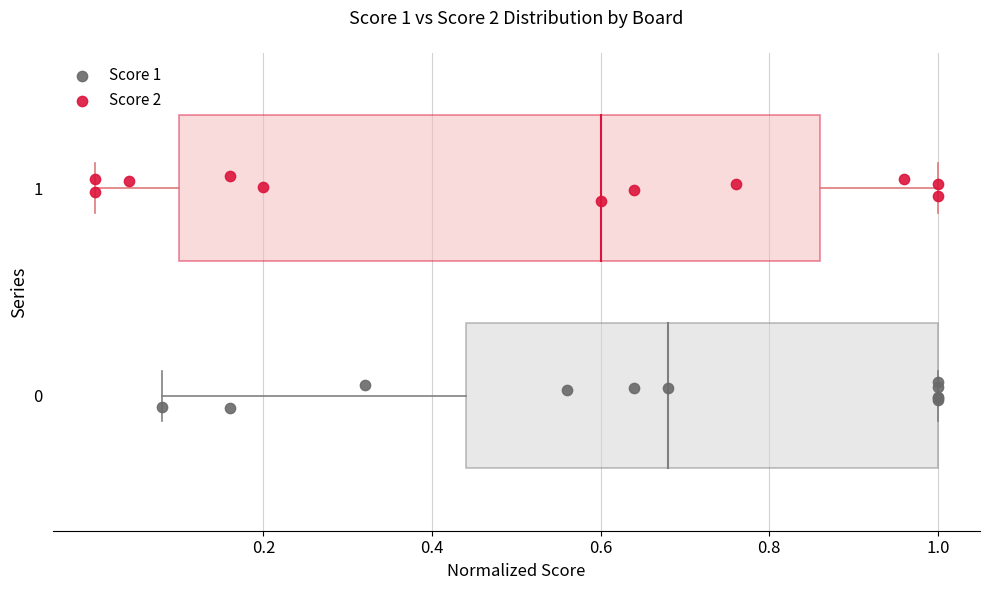

Which series reaches the minimum Y coordinate?

Score 1